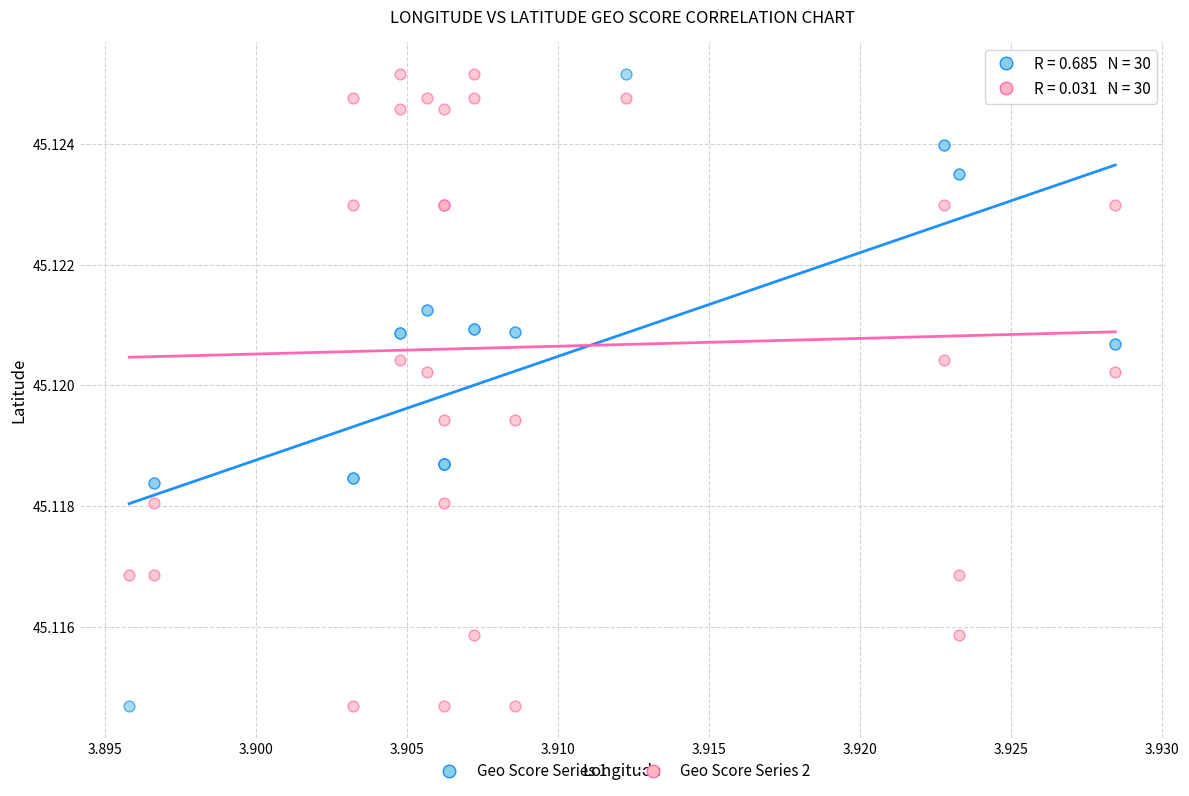

What are all the series names shown in the legend?

Geo Score Series 1, Geo Score Series 2